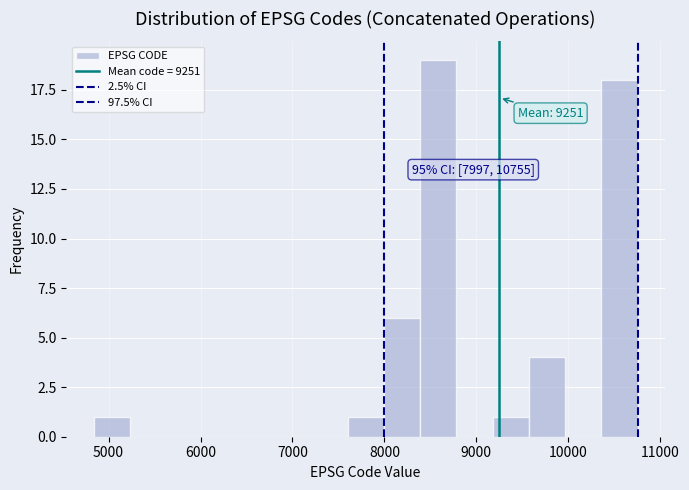

Around what value on the x-axis is the tallest bar? Give the approximate position of its centre, as read against the axis.

8600